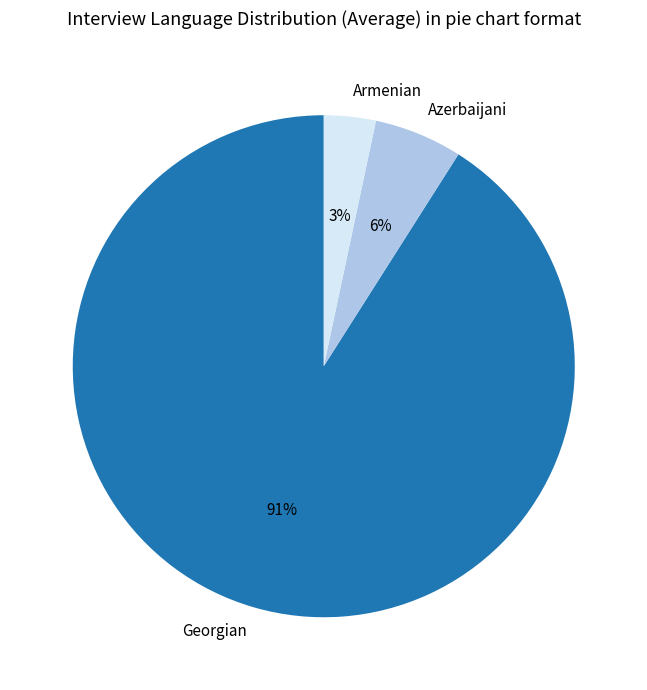

The Azerbaijani slice represents 6% of the pie. True or false?

True